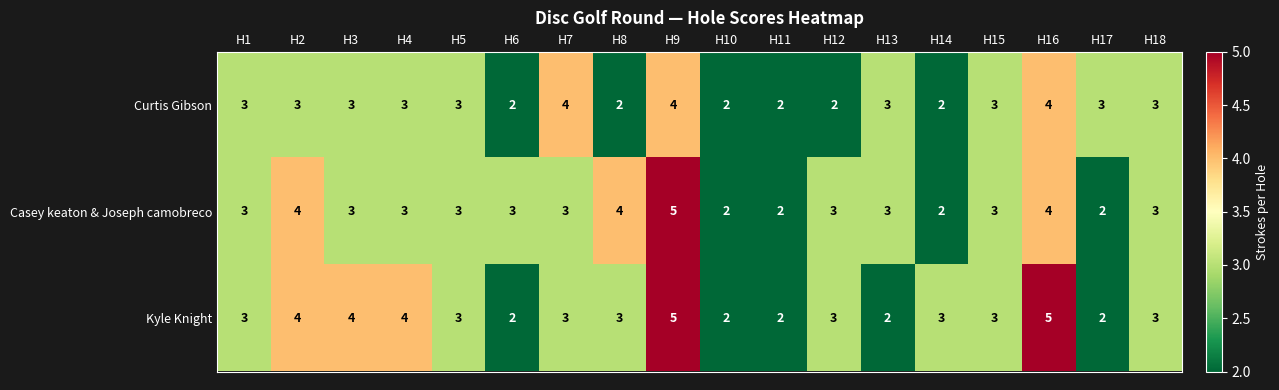

Count the Curtis Gibson values in the range 2 to 3.

15